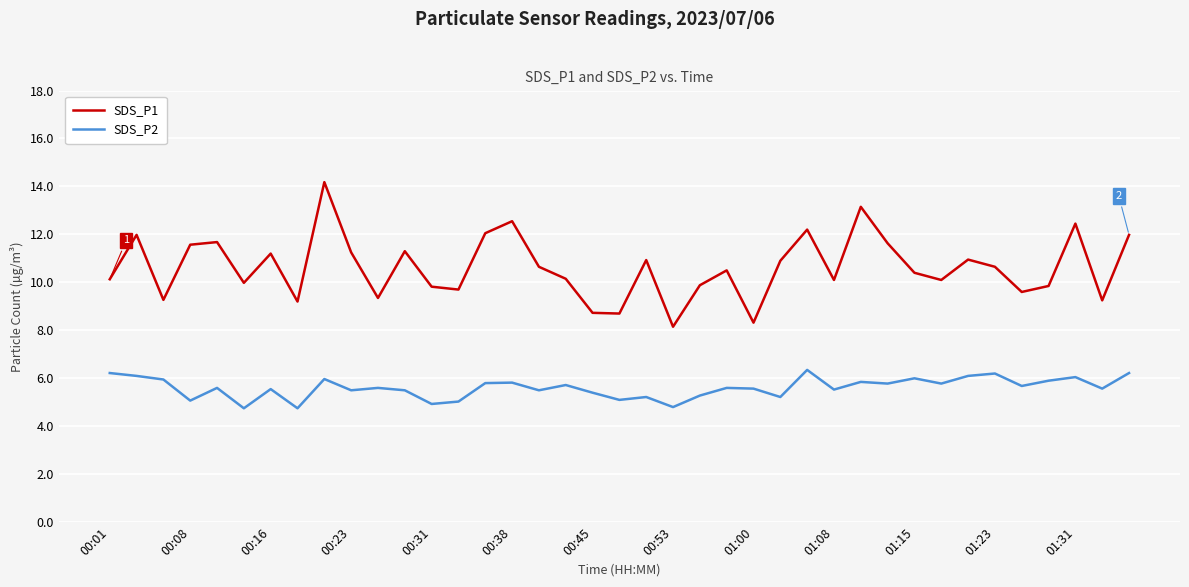

What is the smallest value displayed?

4.8